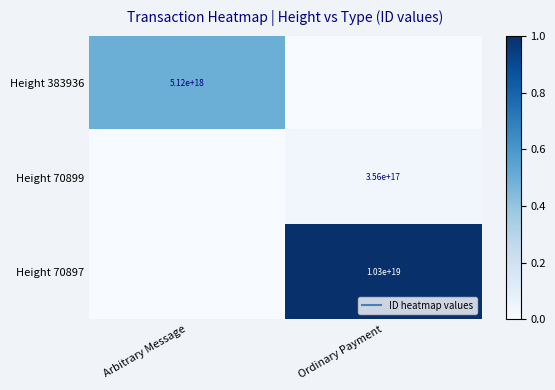

Which label corresponds to the largest value in the chart?

Ordinary Payment